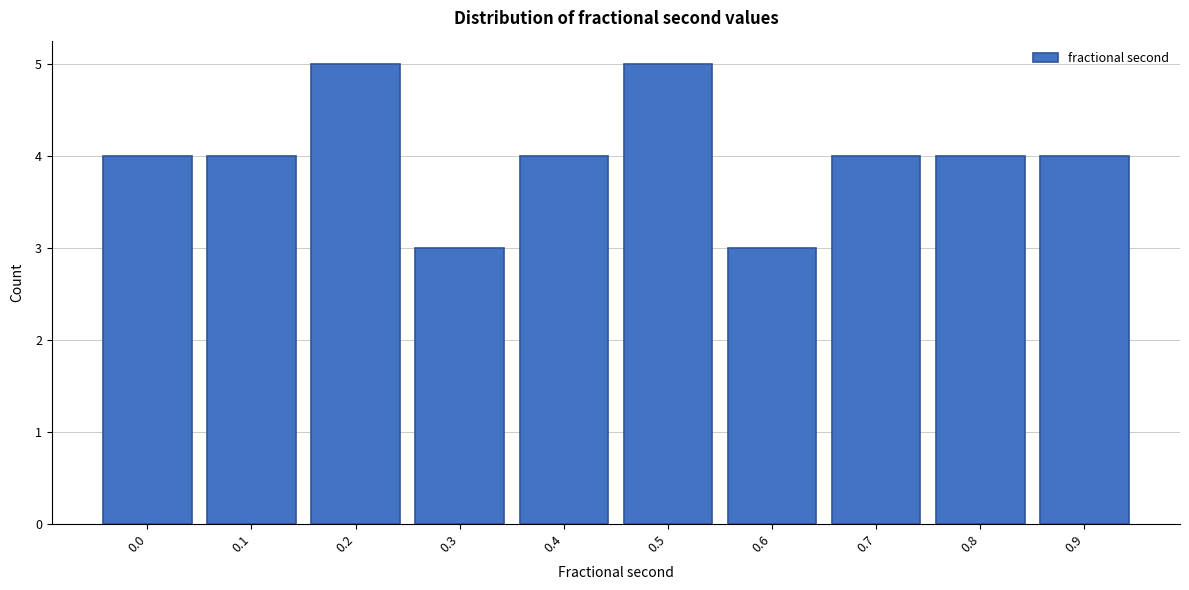

Reading left to right, what are all the values shown in this chart?

0.0=4	0.1=4	0.2=5	0.3=3	0.4=4	0.5=5	0.6=3	0.7=4	0.8=4	0.9=4